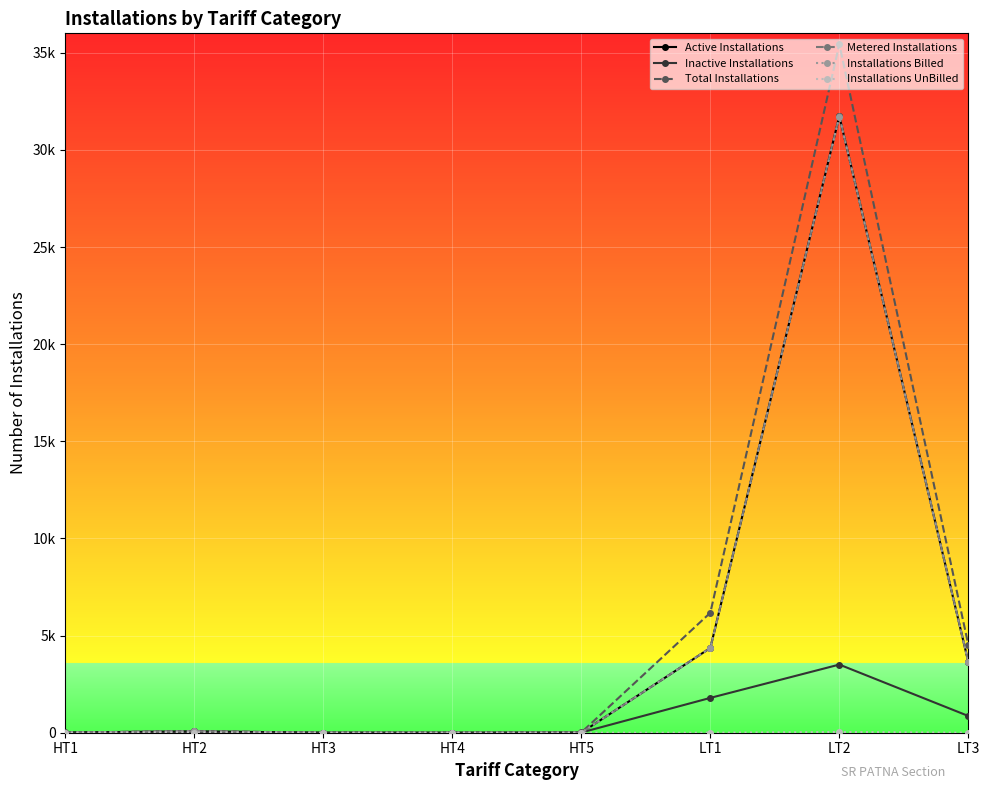

What is the difference between the second highest and second lowest values in the Active Installations series?

4363